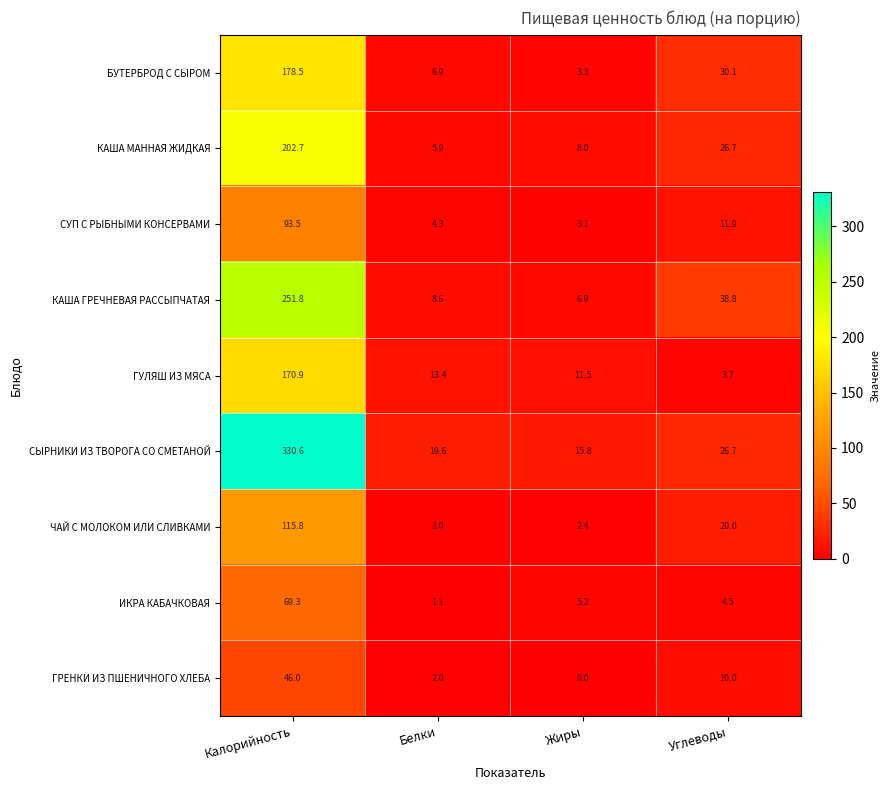

What is the approximate value of ИКРА КАБАЧКОВАЯ at Белки?

1.1